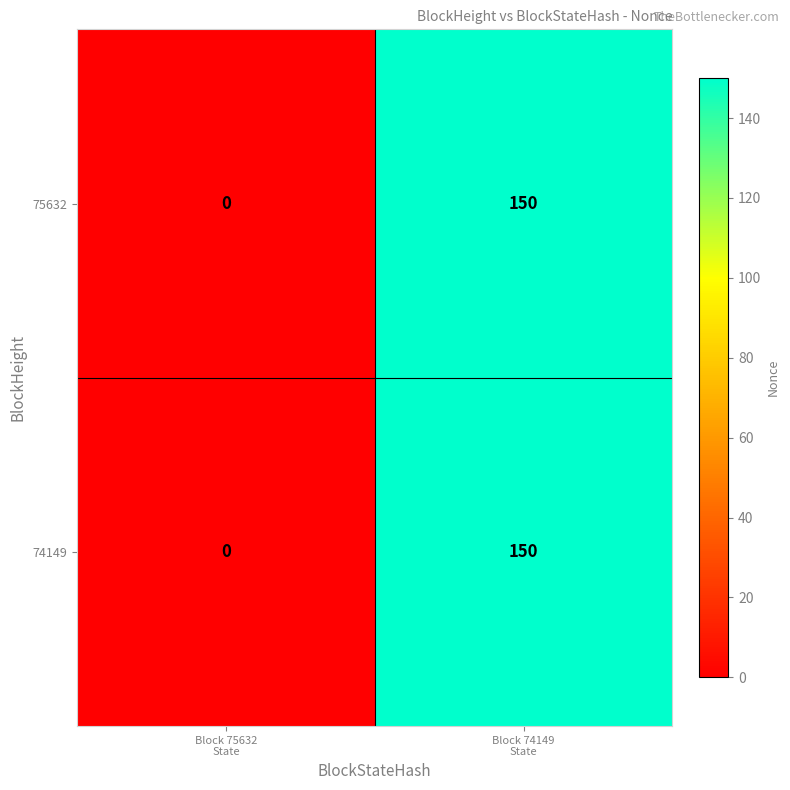

What is the difference between the maximum and minimum values in the 74149 series?

150